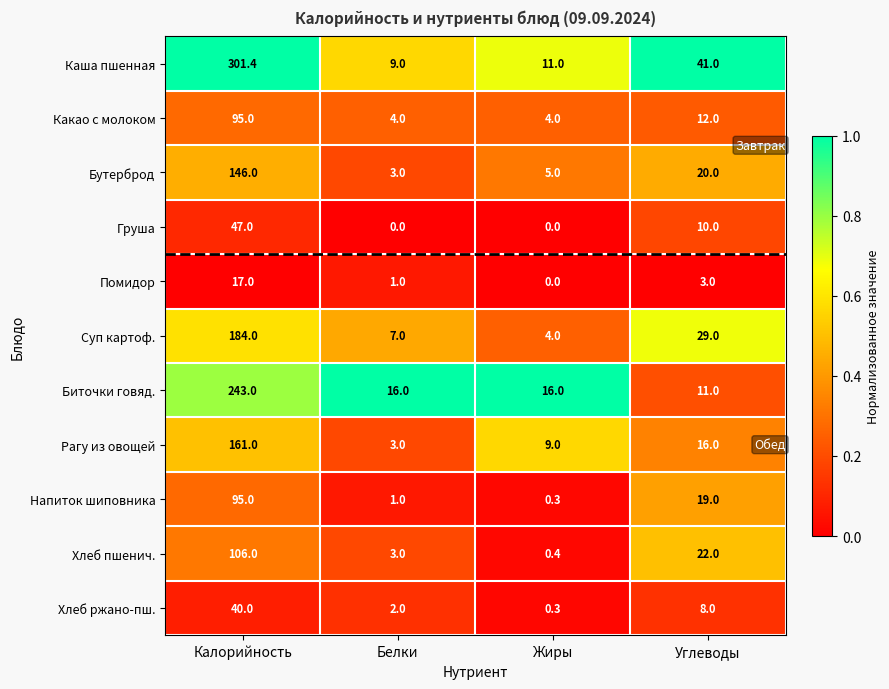

List the labels in order of Напиток шиповника value, smallest first.

Жиры, Белки, Углеводы, Калорийность